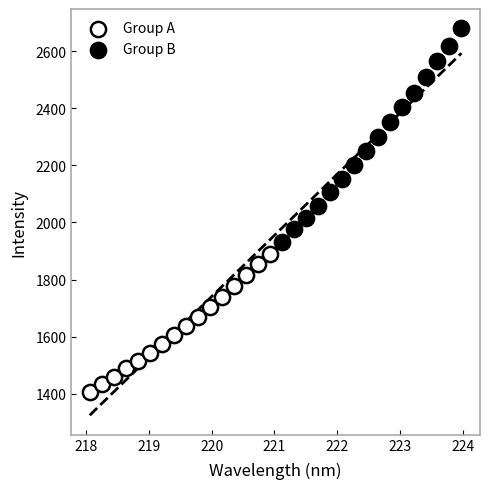

What are all the series names shown in the legend?

Group A, Group B